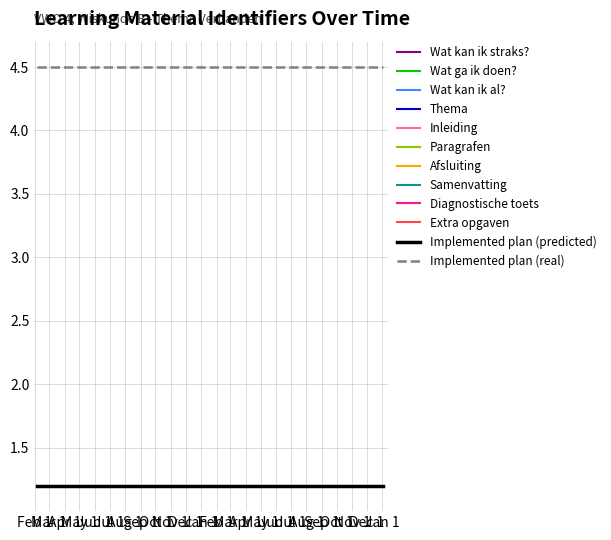

What is the label of the 11th point from the left?

Dec 1